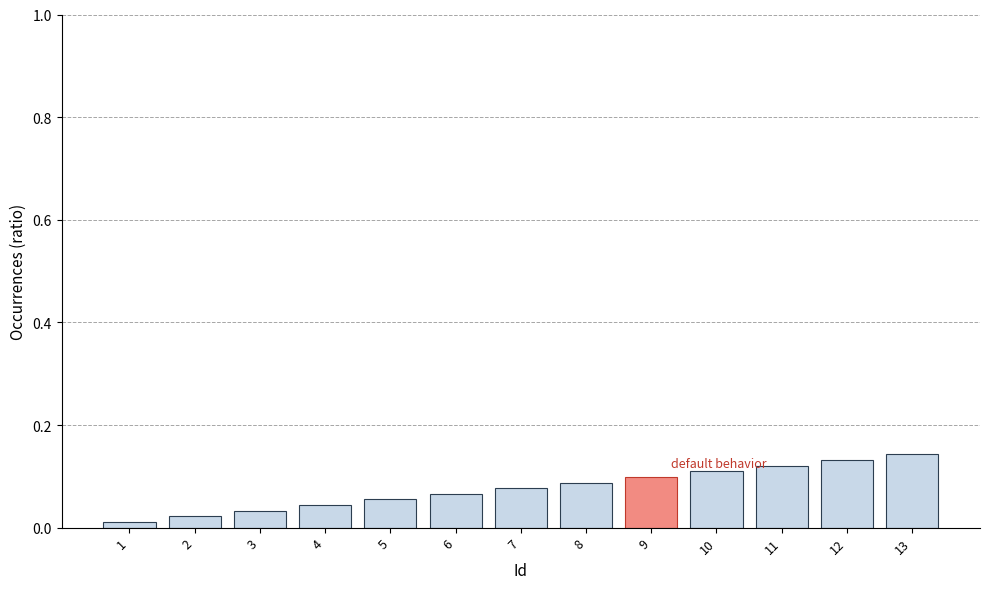

Rank the categories by value from lowest to highest.

1, 2, 3, 4, 5, 6, 7, 8, 9, 10, 11, 12, 13